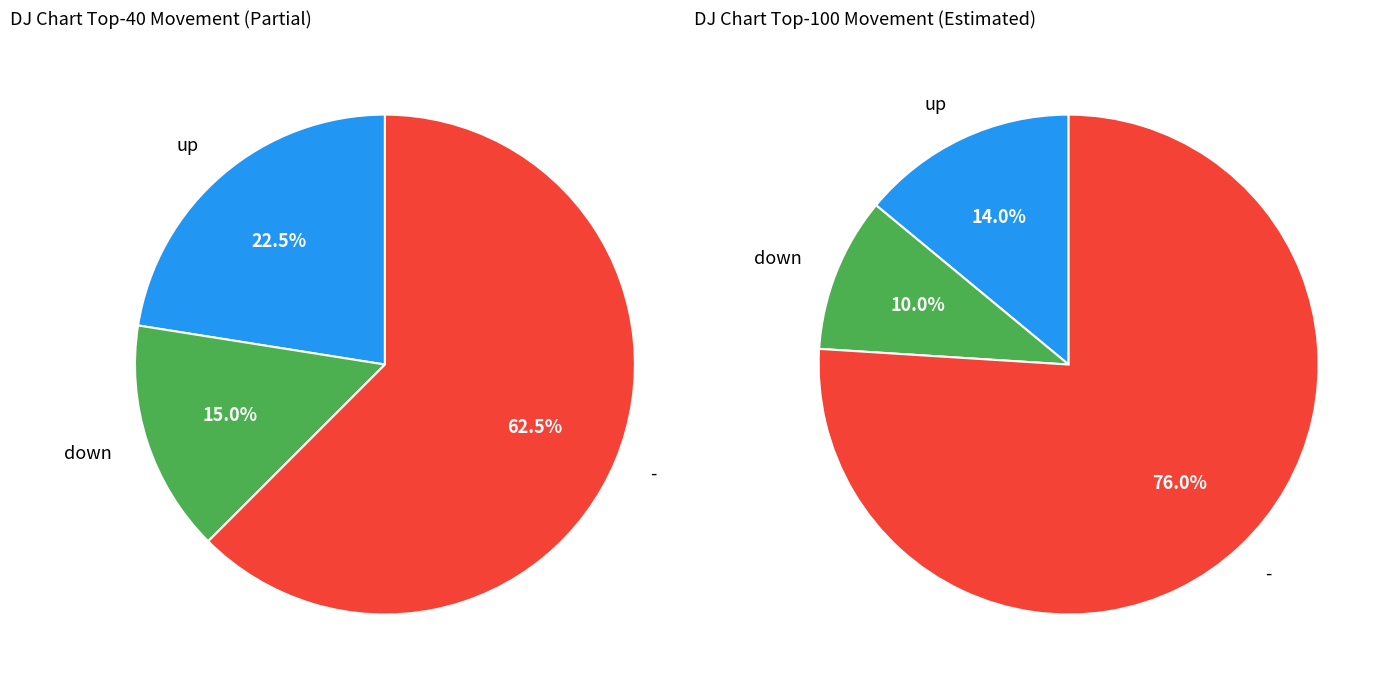

Between up and -, which is larger?

-